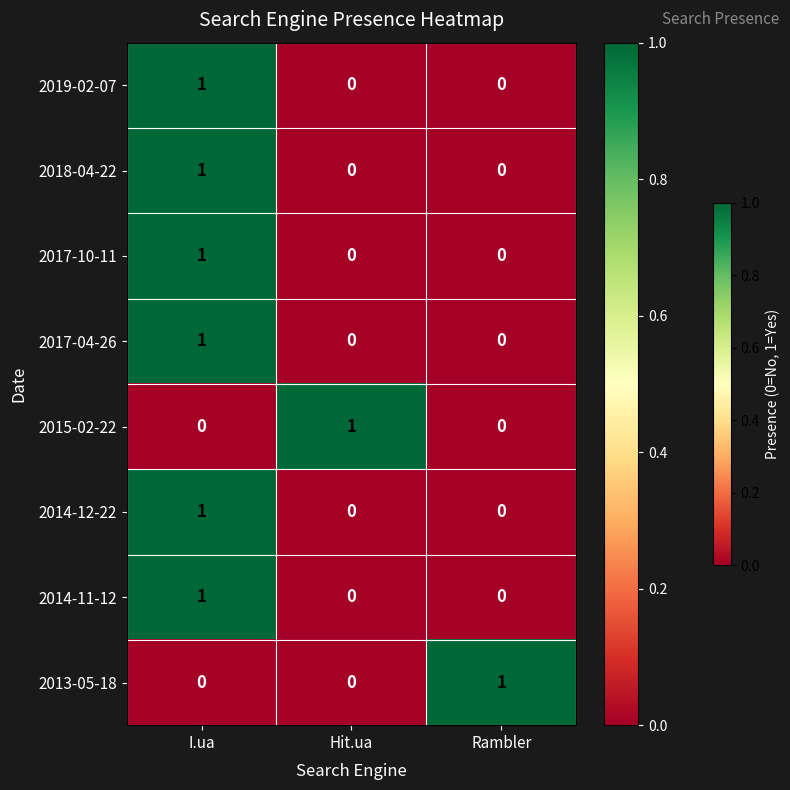

True or false: 2014-11-12 has a value of 0 at Hit.ua.

True